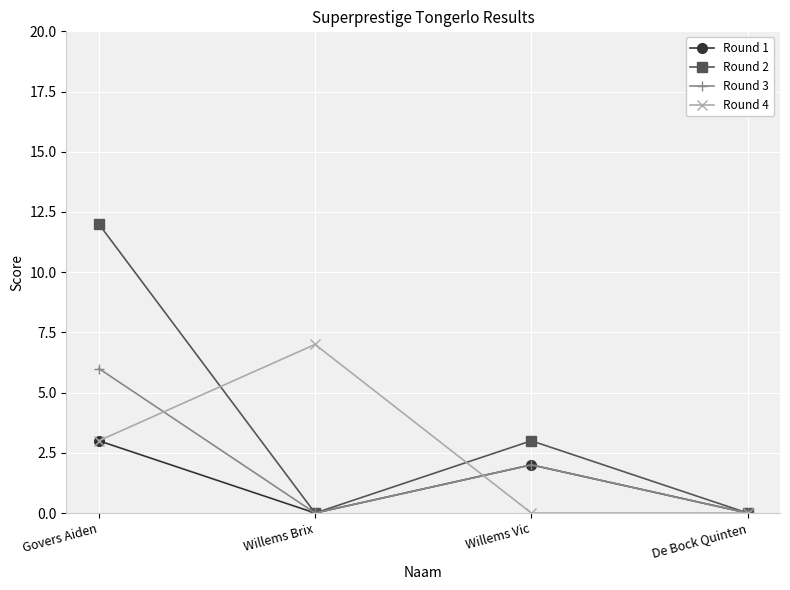

What is the average value of the Round 1 series?

1